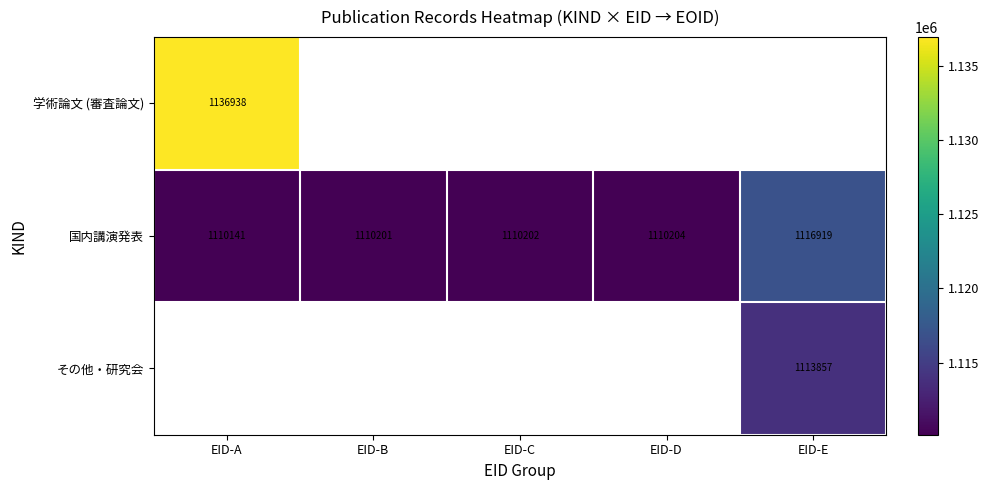

What is the maximum value shown in the chart?

1136938.0